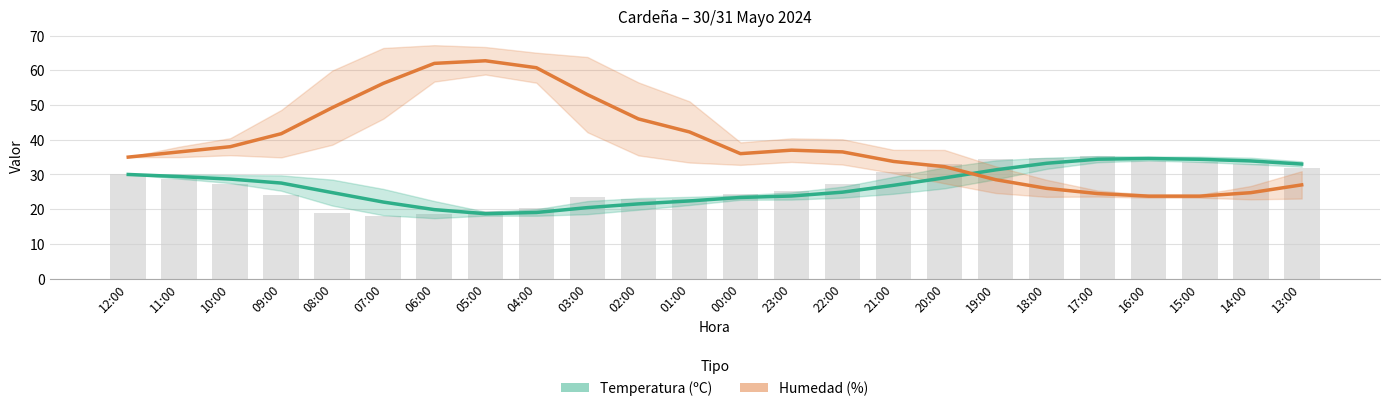

What is the approximate value of Humedad (%) at 04:00?

60.8